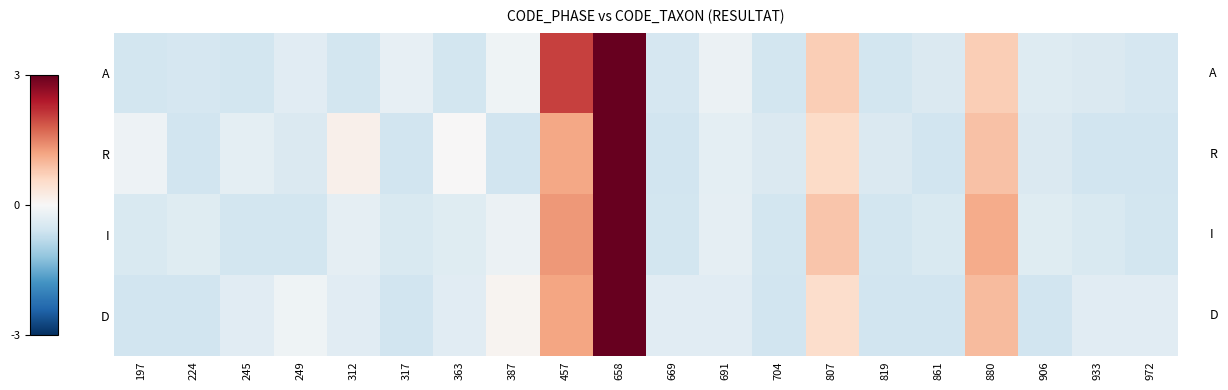

Reading left to right, extract all data points from this chart.

A: 197=-0.5	224=-0.5	245=-0.5	249=-0.3	312=-0.5	317=-0.2	363=-0.5	387=-0.1	457=2.0	658=3.4	669=-0.5	691=-0.2	704=-0.5	807=0.7	819=-0.5	861=-0.4	880=0.7	906=-0.4	933=-0.4	972=-0.5
R: 197=-0.1	224=-0.6	245=-0.3	249=-0.4	312=0.1	317=-0.6	363=0.0	387=-0.6	457=1.2	658=3.8	669=-0.6	691=-0.3	704=-0.4	807=0.6	819=-0.4	861=-0.6	880=0.9	906=-0.4	933=-0.6	972=-0.6
I: 197=-0.5	224=-0.4	245=-0.5	249=-0.5	312=-0.3	317=-0.5	363=-0.4	387=-0.2	457=1.3	658=3.6	669=-0.5	691=-0.3	704=-0.5	807=0.8	819=-0.5	861=-0.5	880=1.1	906=-0.4	933=-0.5	972=-0.5
D: 197=-0.6	224=-0.6	245=-0.3	249=-0.1	312=-0.3	317=-0.6	363=-0.3	387=0.1	457=1.2	658=3.8	669=-0.3	691=-0.3	704=-0.6	807=0.5	819=-0.6	861=-0.6	880=1.0	906=-0.6	933=-0.3	972=-0.3